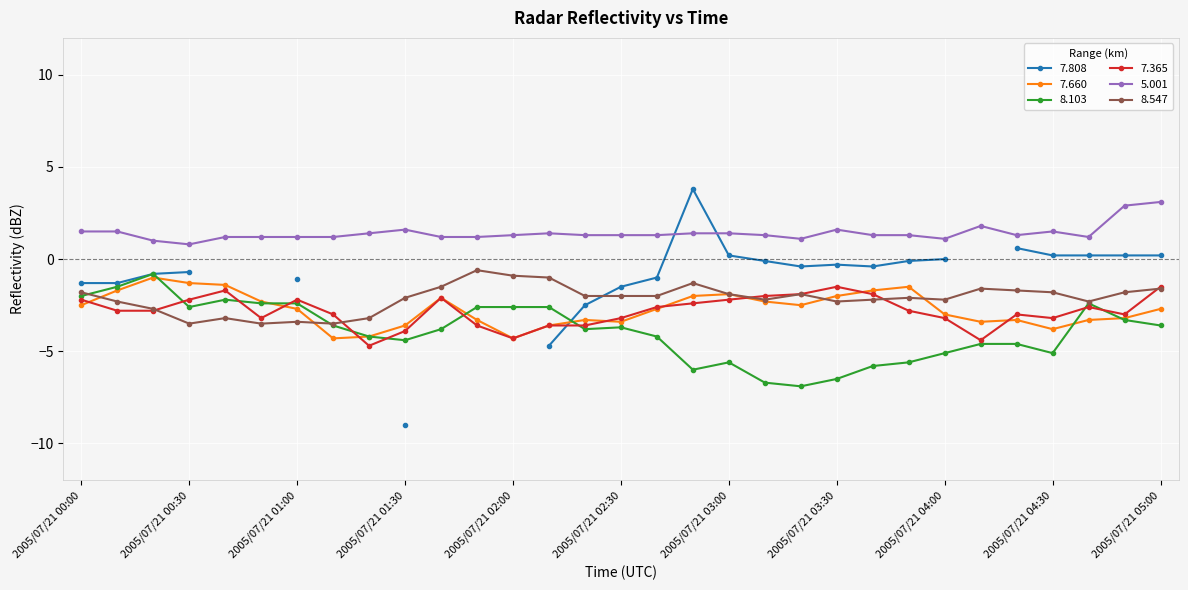

What is the difference between the maximum and minimum values in the   7.660 series?

3.3